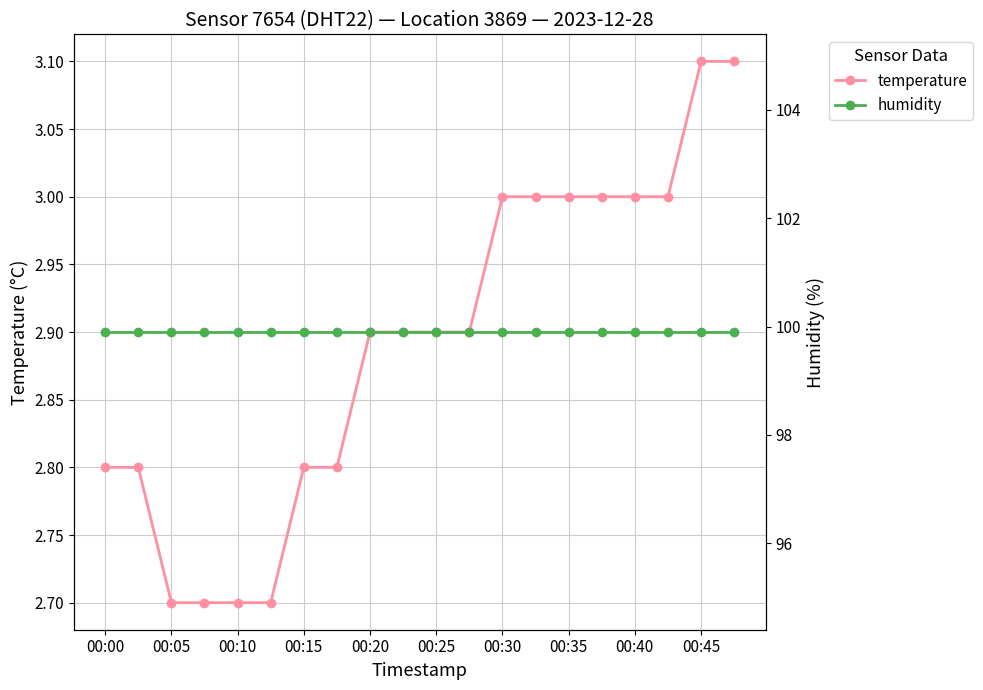

What is the lowest value of the temperature series?

2.7